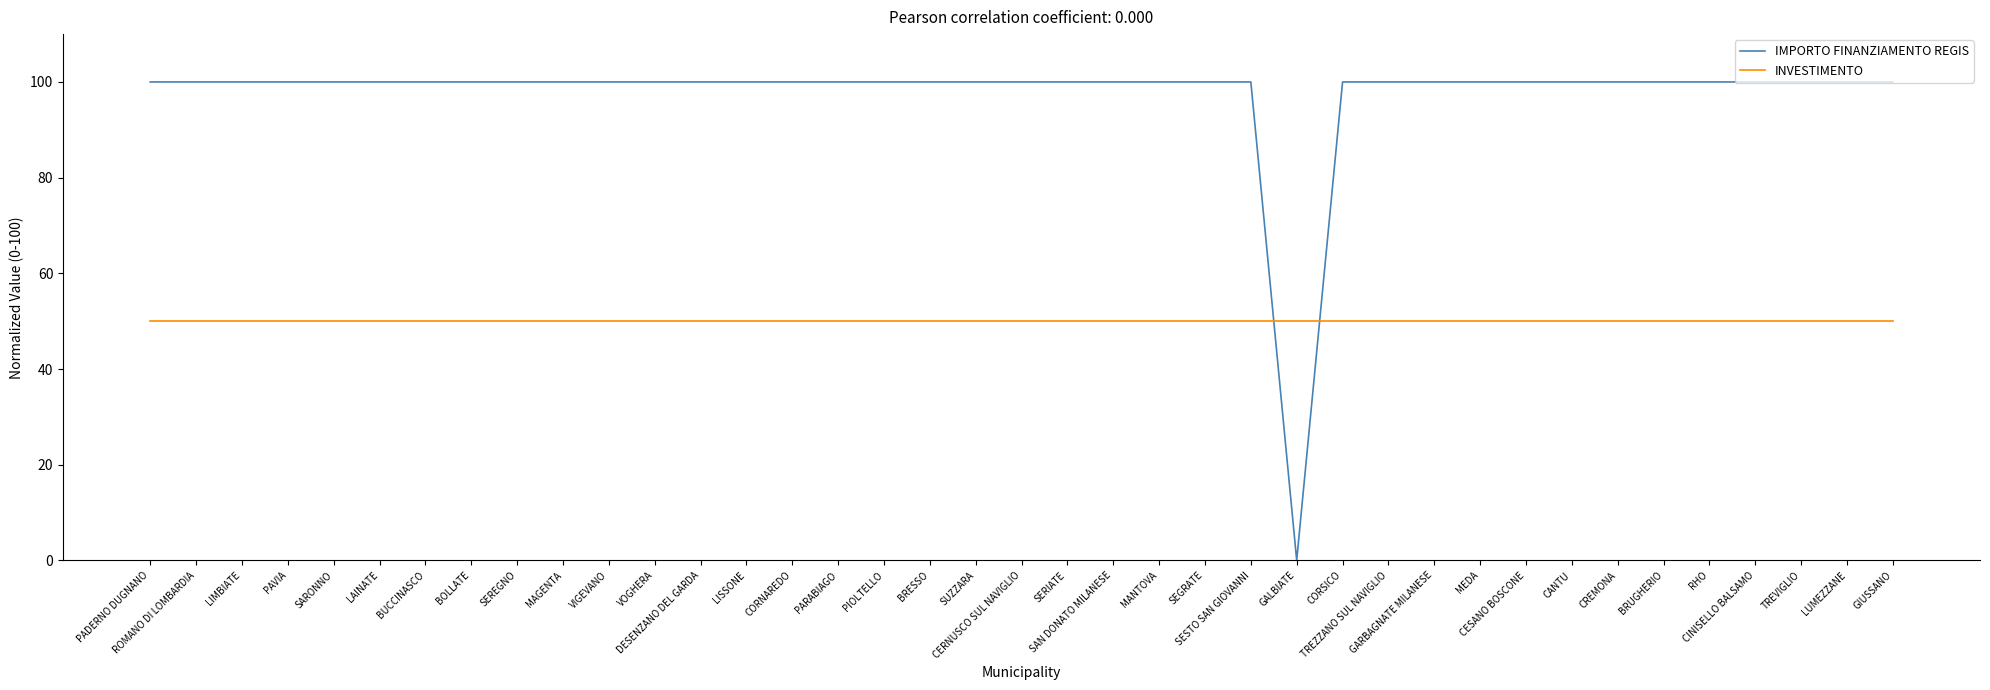

Reading left to right, what are all the values shown in this chart?

IMPORTO FINANZIAMENTO REGIS: PADERNO DUGNANO=100	ROMANO DI LOMBARDIA=100	LIMBIATE=100	PAVIA=100	SARONNO=100	LAINATE=100	BUCCINASCO=100	BOLLATE=100	SEREGNO=100	MAGENTA=100	VIGEVANO=100	VOGHERA=100	DESENZANO DEL GARDA=100	LISSONE=100	CORNAREDO=100	PARABIAGO=100	PIOLTELLO=100	BRESSO=100	SUZZARA=100	CERNUSCO SUL NAVIGLIO=100	SERIATE=100	SAN DONATO MILANESE=100	MANTOVA=100	SEGRATE=100	SESTO SAN GIOVANNI=100	GALBIATE=0	CORSICO=100	TREZZANO SUL NAVIGLIO=100	GARBAGNATE MILANESE=100	MEDA=100	CESANO BOSCONE=100	CANTU=100	CREMONA=100	BRUGHERIO=100	RHO=100	CINISELLO BALSAMO=100	TREVIGLIO=100	LUMEZZANE=100	GIUSSANO=100
INVESTIMENTO: PADERNO DUGNANO=50	ROMANO DI LOMBARDIA=50	LIMBIATE=50	PAVIA=50	SARONNO=50	LAINATE=50	BUCCINASCO=50	BOLLATE=50	SEREGNO=50	MAGENTA=50	VIGEVANO=50	VOGHERA=50	DESENZANO DEL GARDA=50	LISSONE=50	CORNAREDO=50	PARABIAGO=50	PIOLTELLO=50	BRESSO=50	SUZZARA=50	CERNUSCO SUL NAVIGLIO=50	SERIATE=50	SAN DONATO MILANESE=50	MANTOVA=50	SEGRATE=50	SESTO SAN GIOVANNI=50	GALBIATE=50	CORSICO=50	TREZZANO SUL NAVIGLIO=50	GARBAGNATE MILANESE=50	MEDA=50	CESANO BOSCONE=50	CANTU=50	CREMONA=50	BRUGHERIO=50	RHO=50	CINISELLO BALSAMO=50	TREVIGLIO=50	LUMEZZANE=50	GIUSSANO=50